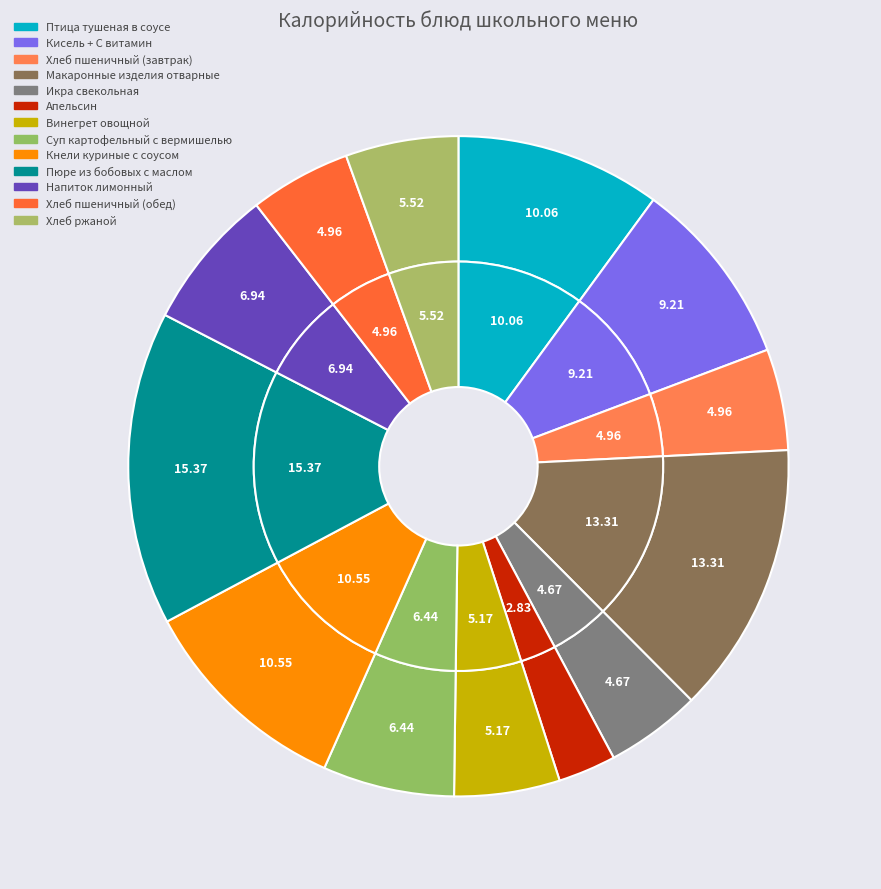

Count the number of slices in the pie.

13